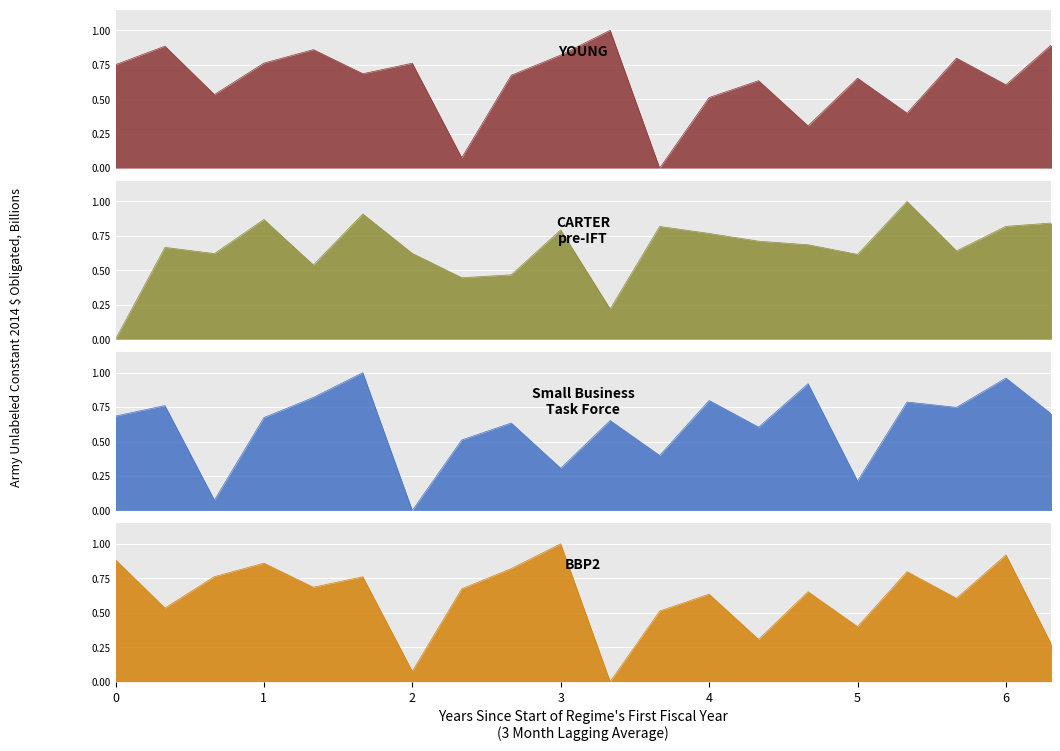

Is the value of BBP2 at 4 greater than the value of CARTER pre-IFT at 20?

Yes